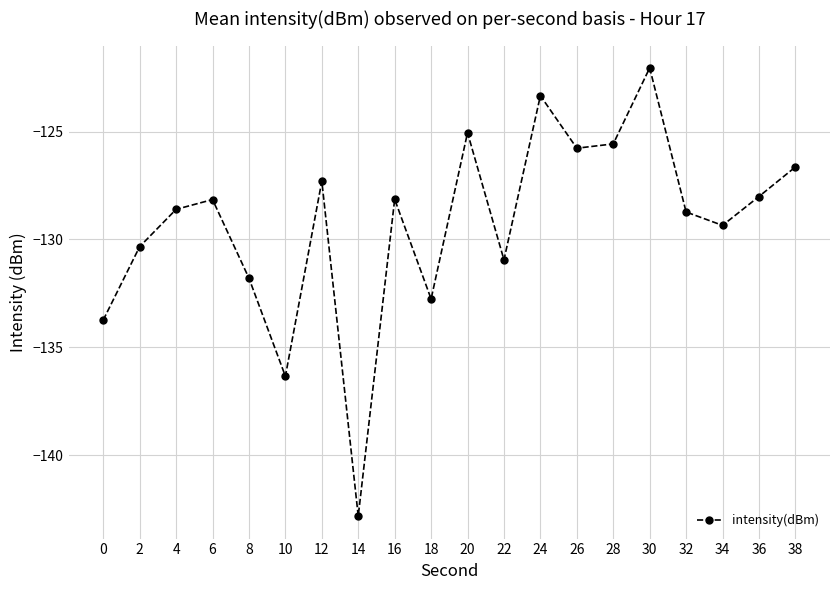

What is the difference between the second highest and minimum values?

19.5